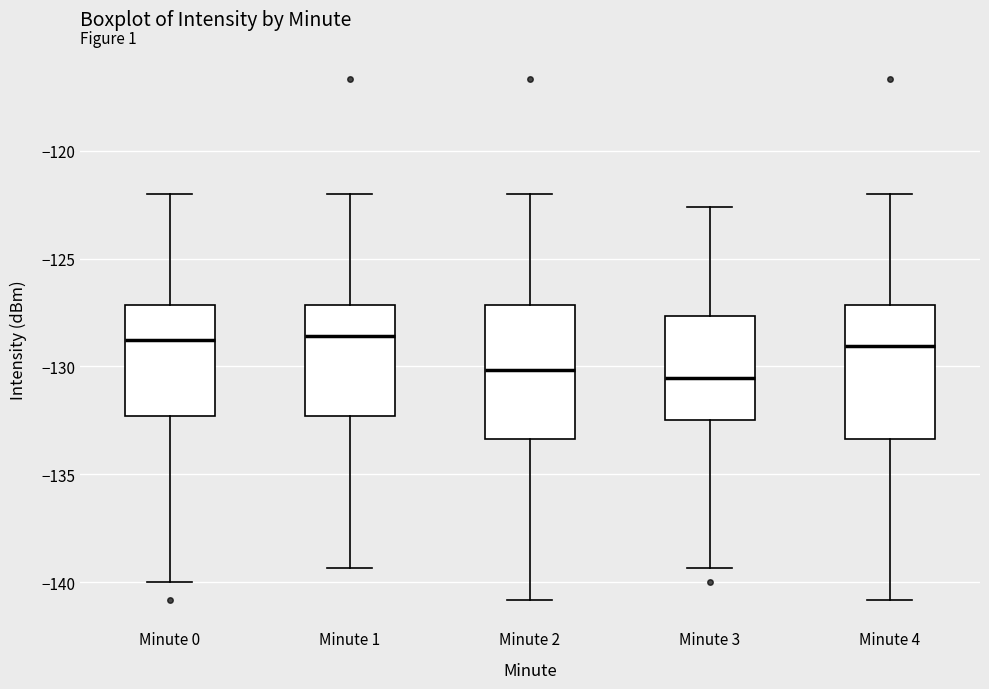

Reading left to right, read every box against the y-axis: the position of its median line, the range the box covers, and the ends of its whiskers. The values are not printed on the chart, so give them approximately, as read against the axis.

Minute 0: median -129.0, box -132.5 to -127.0, whiskers -140.0 to -122.0
Minute 1: median -128.5, box -132.5 to -127.0, whiskers -139.5 to -122.0
Minute 2: median -130.0, box -133.5 to -127.0, whiskers -141.0 to -122.0
Minute 3: median -130.5, box -132.5 to -127.5, whiskers -139.5 to -122.5
Minute 4: median -129.0, box -133.5 to -127.0, whiskers -141.0 to -122.0